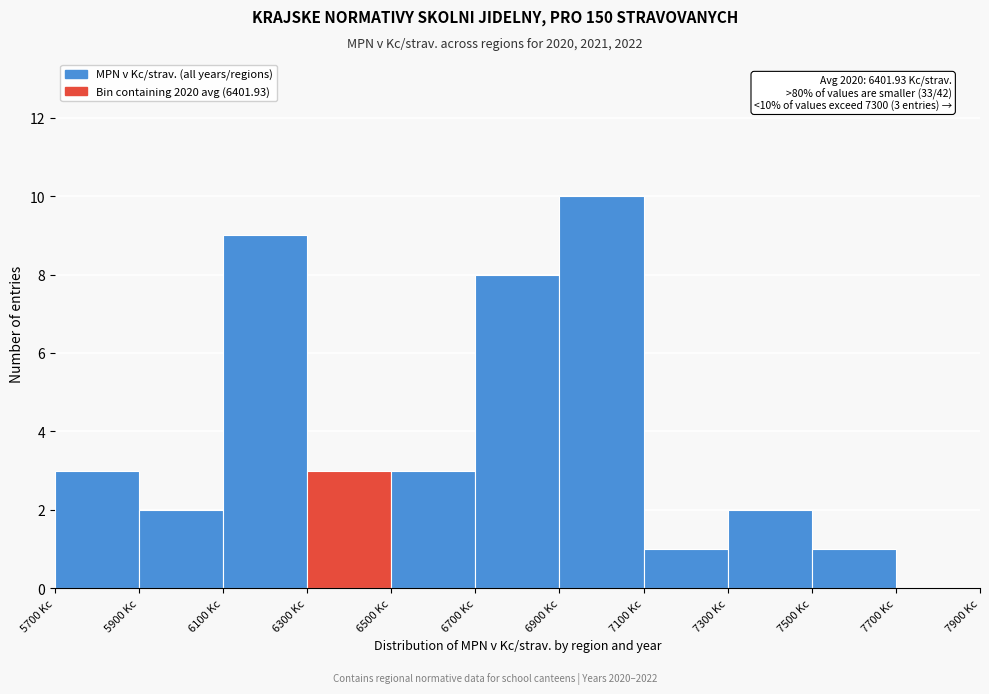

Over which range of the x-axis is the bar tallest?

6900 to 7100